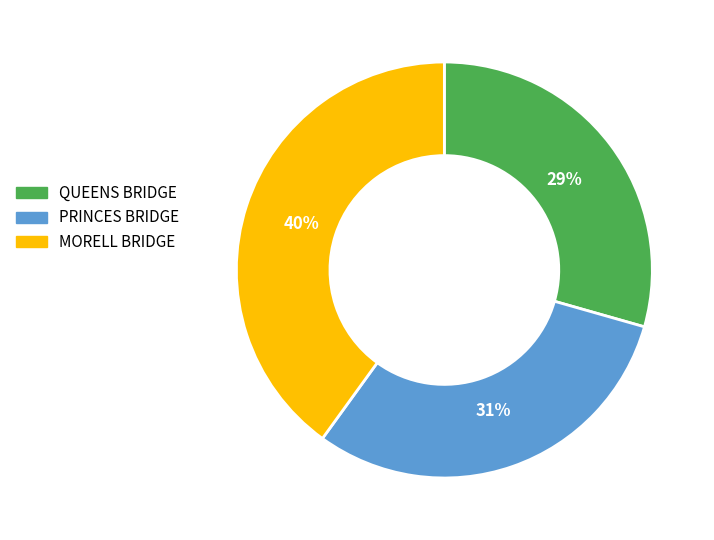

Is the sum of MORELL BRIDGE and QUEENS BRIDGE greater than half?

Yes